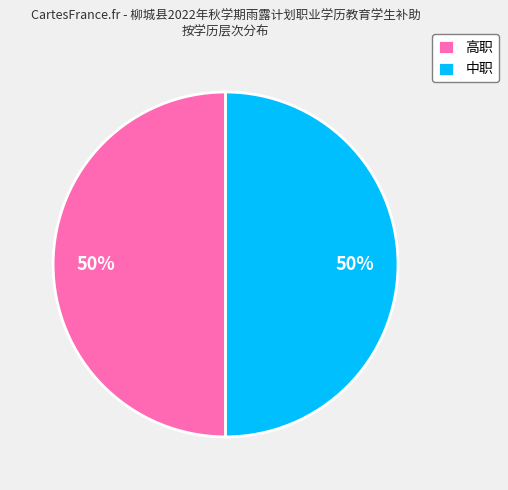

Combined, do 高职 and 中职 account for over 50%?

Yes